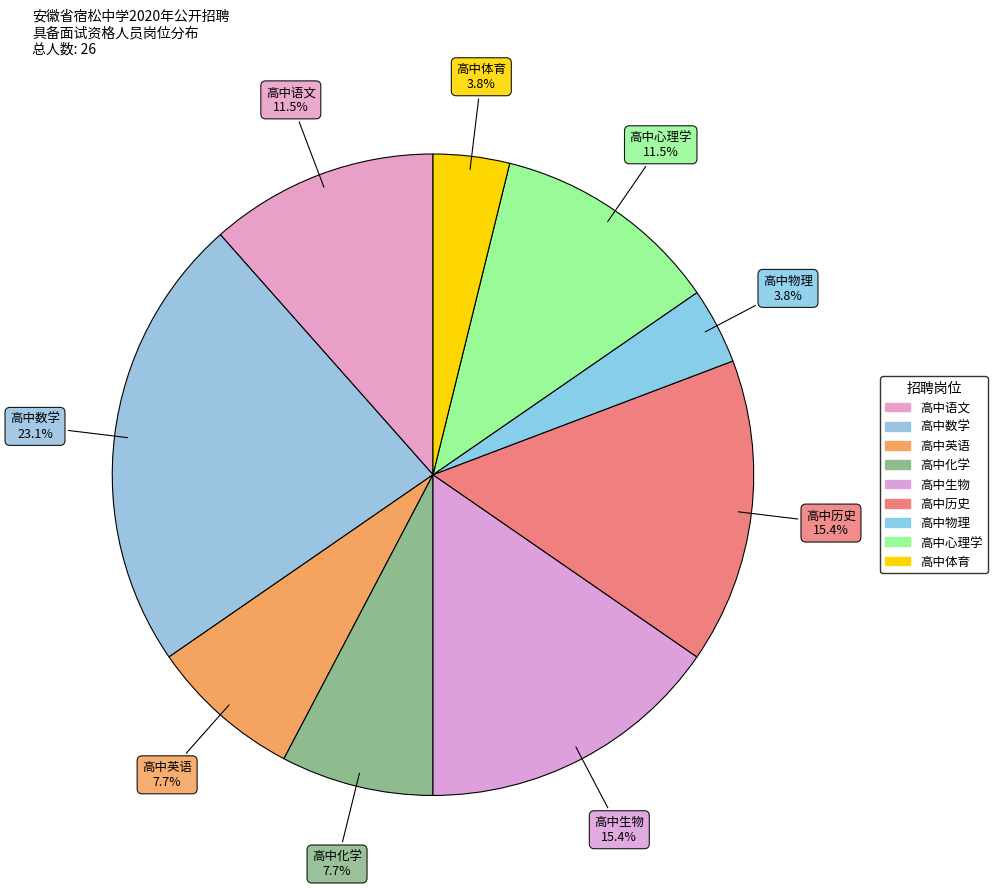

Count the number of slices in the pie.

9